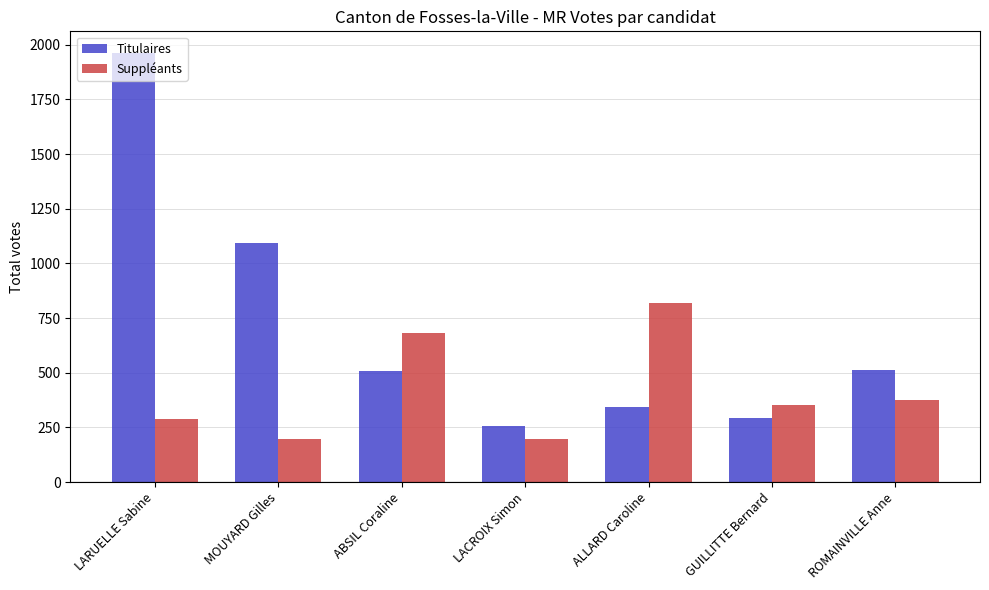

What is the label of the 7th bar from the left?

ROMAINVILLE Anne